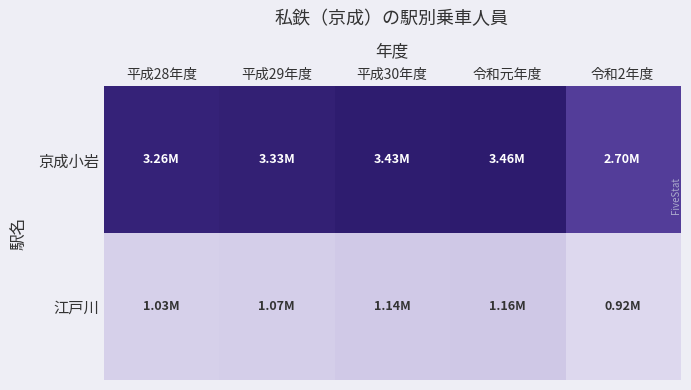

Which series has the largest range (max minus min)?

京成小岩